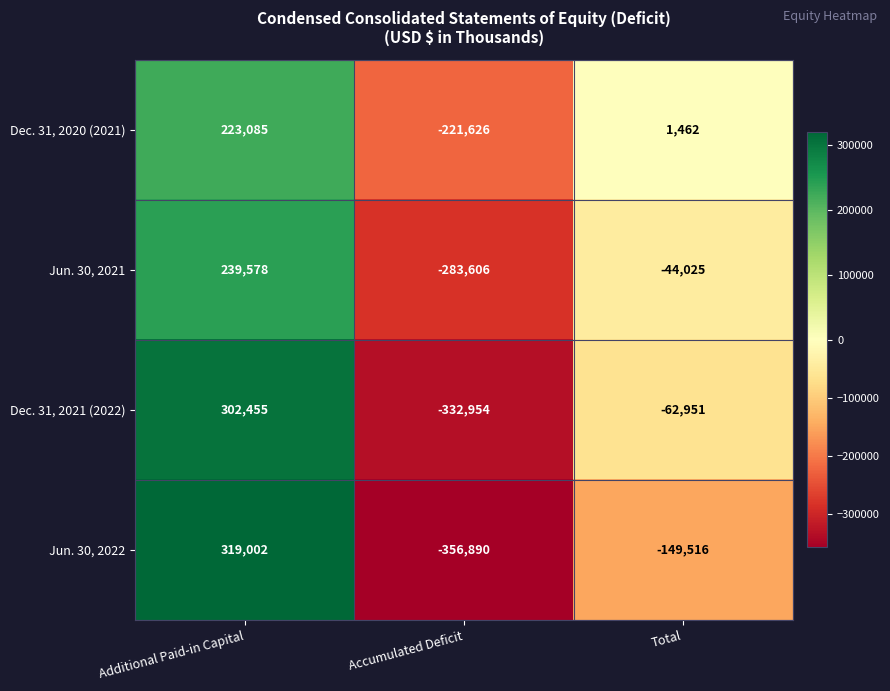

The value of Jun. 30, 2022 at Accumulated Deficit is -356890. True or false?

True